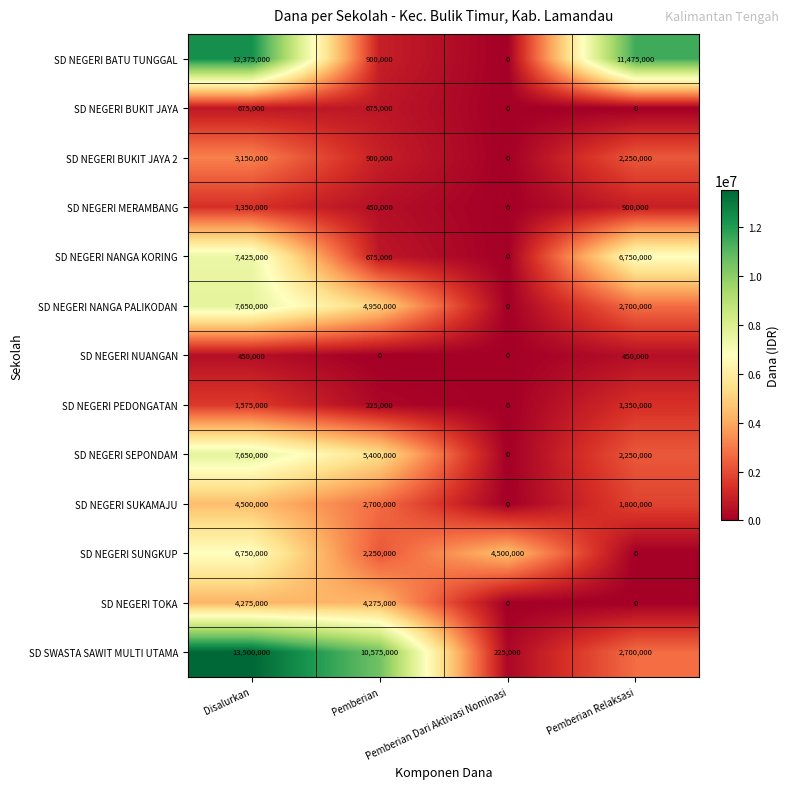

What is the maximum value for SD NEGERI BUKIT JAYA 2?

3150000